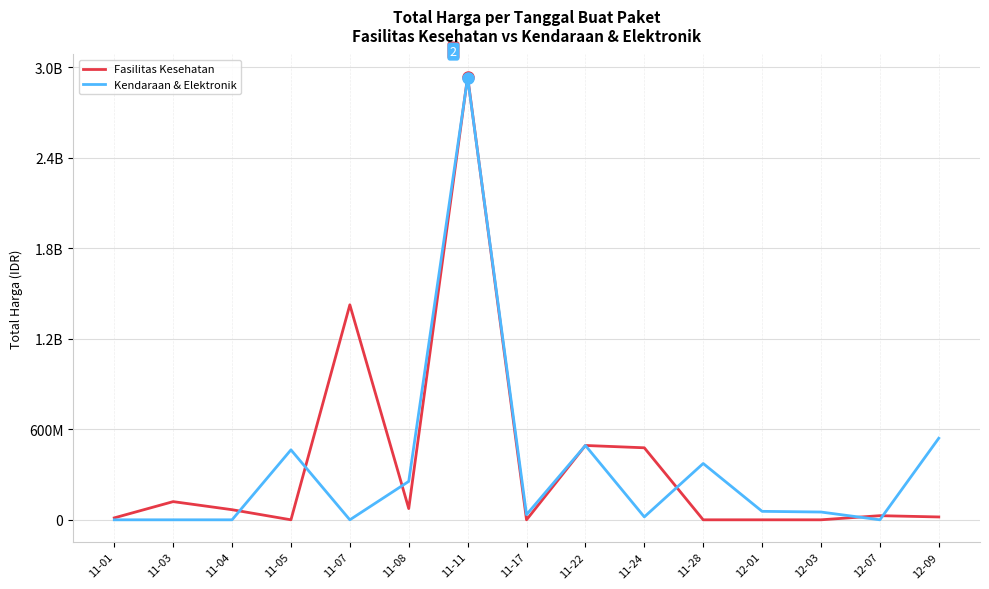

What are all the series names shown in the legend?

Fasilitas Kesehatan, Kendaraan & Elektronik